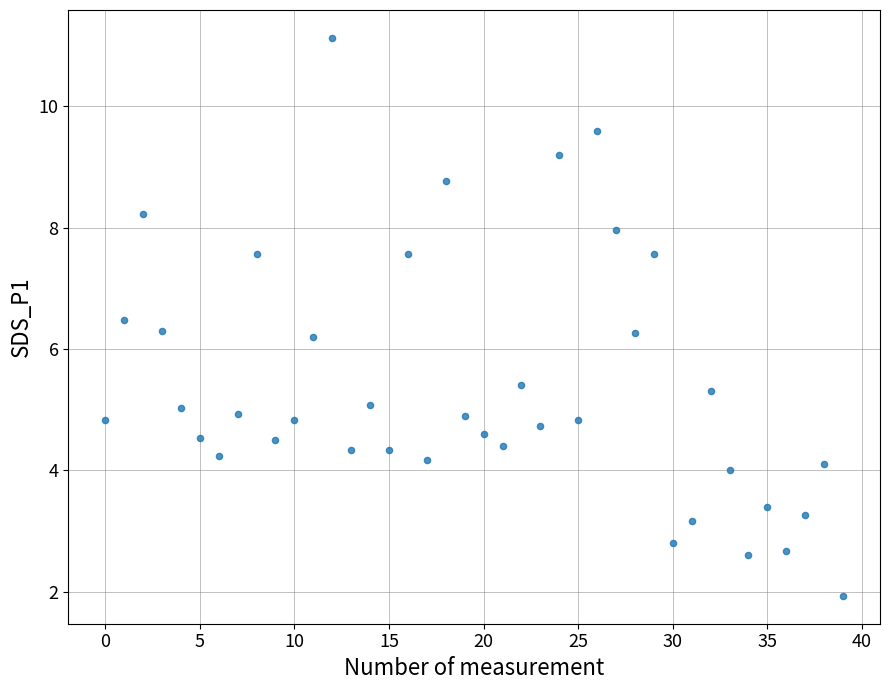

What is the range of Y values (max minus min)?

9.2